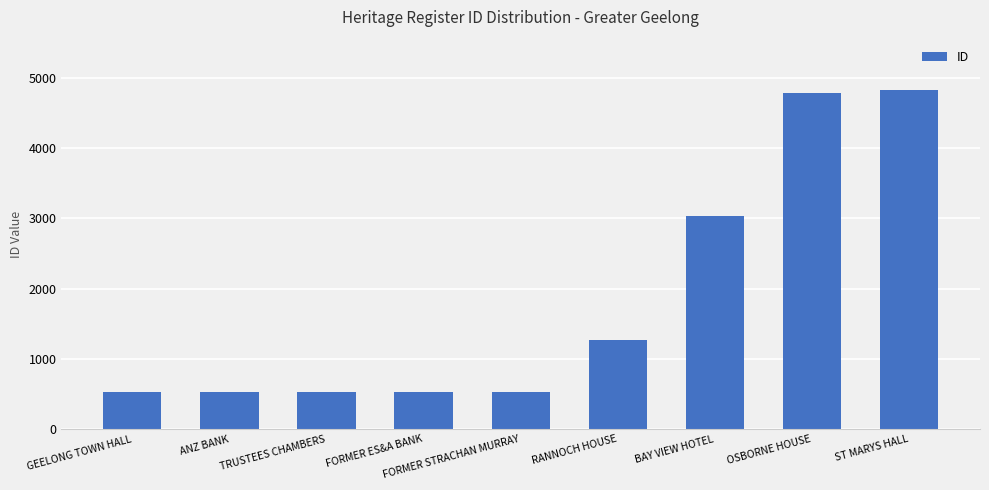

What is the difference between the maximum and minimum values?

4293